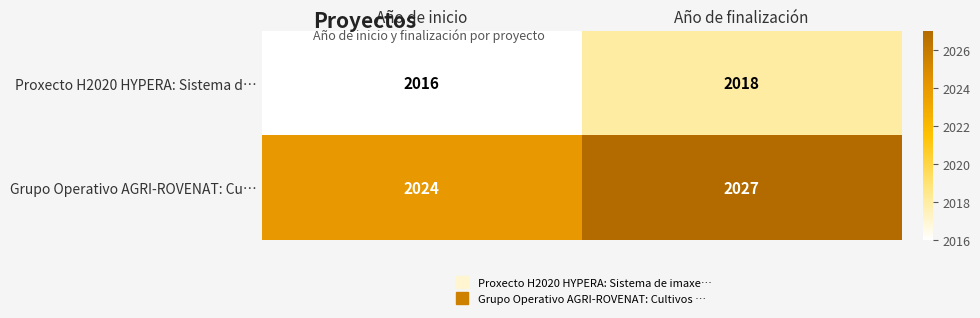

What is the average value of the Grupo Operativo AGRI-ROVENAT: Cu… series?

2026